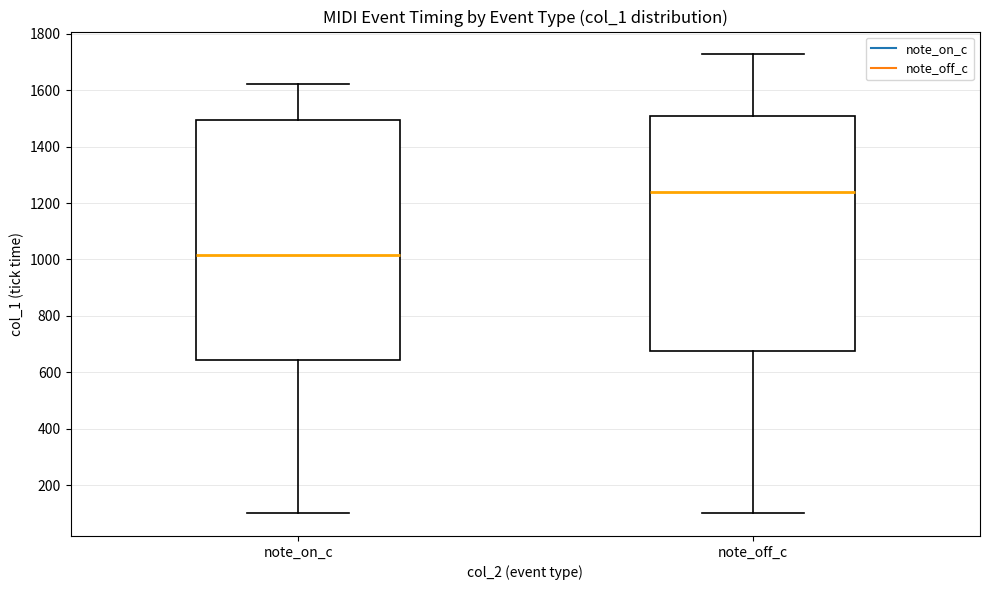

Reading left to right, read every box against the y-axis: the position of its median line, the range the box covers, and the ends of its whiskers. The values are not printed on the chart, so give them approximately, as read against the axis.

note_on_c: median 1020, box 640 to 1500, whiskers 100 to 1620
note_off_c: median 1240, box 680 to 1500, whiskers 100 to 1720